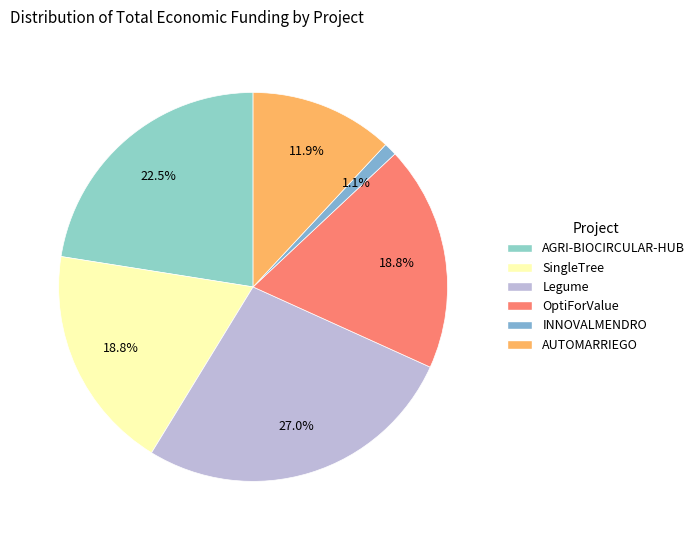

To the nearest percent, what portion does AUTOMARRIEGO represent?

12%